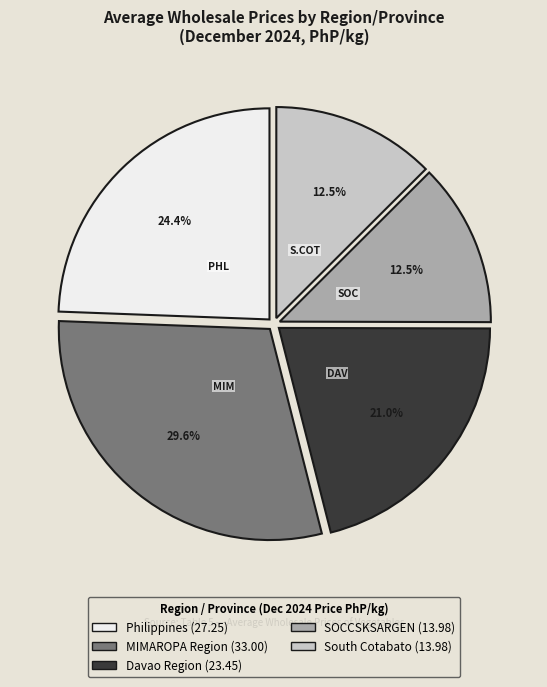

Is there a majority slice in this chart?

No